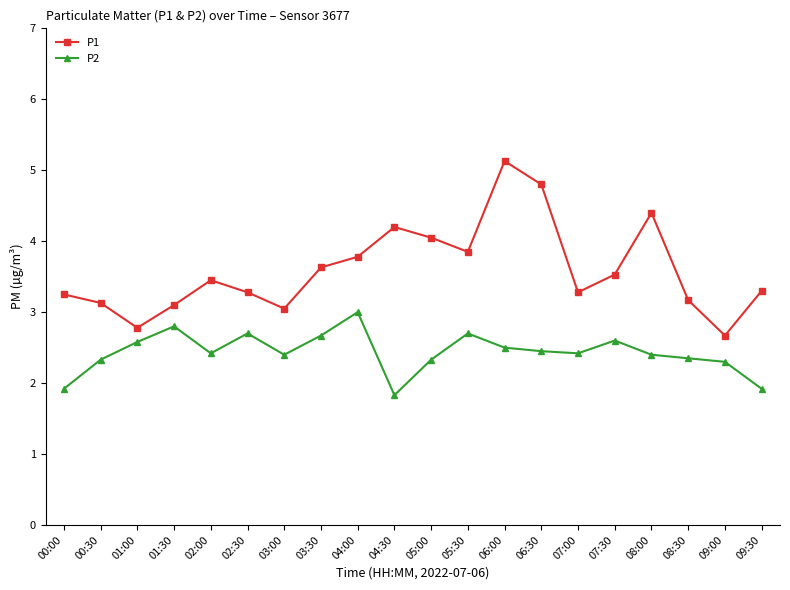

In P2, how many points are lower than both neighbors (excluding endpoints)?

4